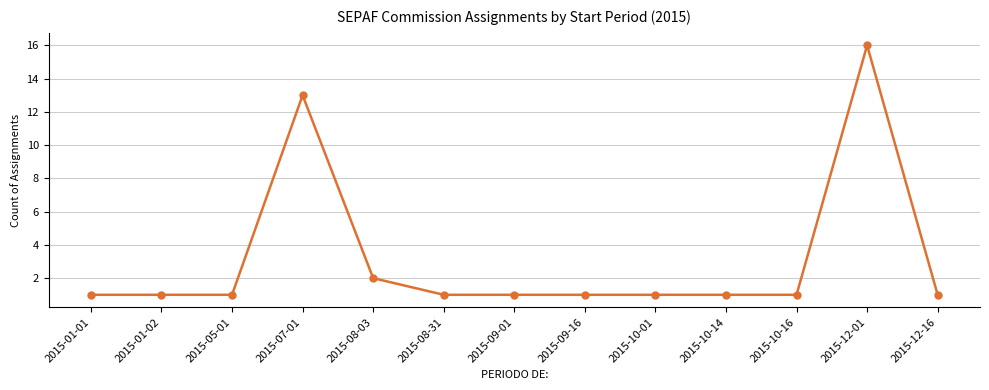

True or false: the data shows 1 at 2015-01-01.

True